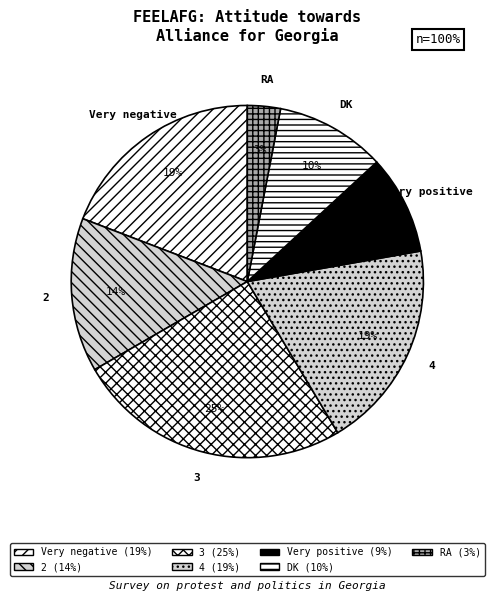

Which slice is the largest?

3